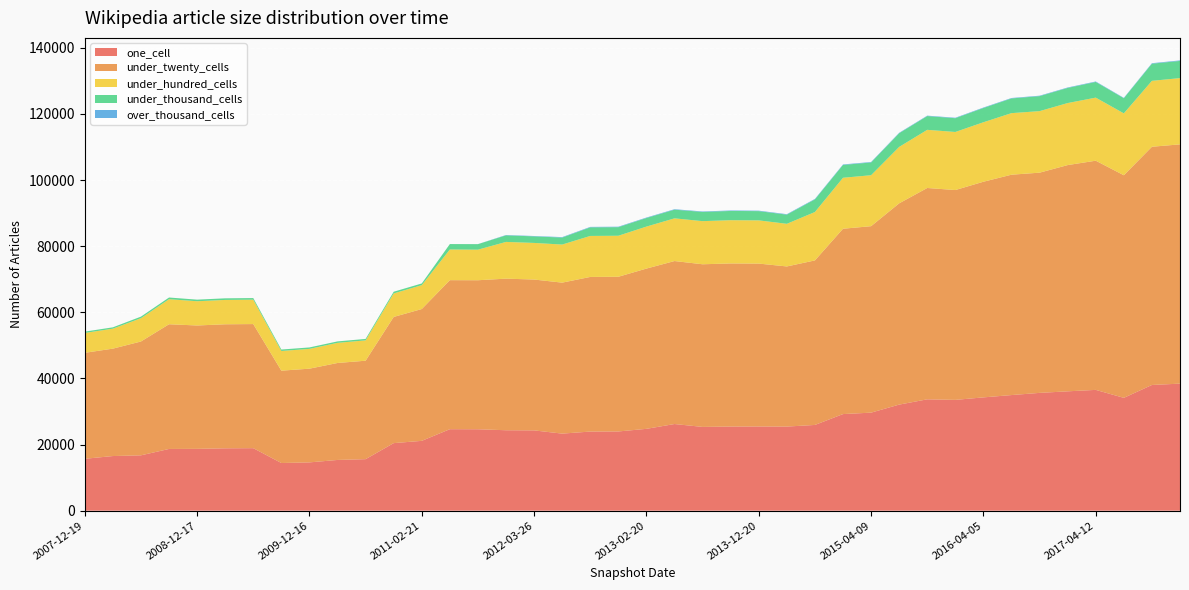

Reading left to right, list all the values displayed in this chart.

one_cell: 15703	16530	16745	18676	18707	18869	18912	14422	14611	15350	15588	20439	21127	24654	24634	24335	24291	23315	23938	23968	24759	26217	25343	25451	25470	25444	25939	29224	29659	32092	33687	33522	34274	34978	35638	36107	36544	34137	38030	38435
under_twenty_cells: 32059	32490	34437	37722	37319	37520	37541	27935	28350	29332	29781	38170	39875	45079	45078	45856	45632	45672	46771	46795	48478	49301	49199	49340	49279	48440	49772	56063	56407	60881	63929	63474	65234	66659	66613	68438	69328	67335	72059	72381
under_hundred_cells: 6003	6040	7043	7575	7333	7369	7382	5957	5989	6089	6155	7115	7221	9282	9245	11114	11076	11520	12404	12408	12703	12915	13046	13085	13071	12897	14640	15421	15414	17069	17594	17566	17995	18622	18614	18766	19079	18719	19942	20041
under_thousand_cells: 405	406	479	514	482	483	484	433	435	439	439	512	515	1639	1669	1982	1984	2112	2595	2594	2597	2625	2788	2794	2797	2773	3817	3885	3855	4144	4160	4164	4318	4448	4539	4574	4745	4579	5184	5199
over_thousand_cells: 0	0	0	0	0	0	0	0	0	0	0	0	0	1	21	109	109	140	142	142	142	142	141	142	142	142	146	146	146	129	129	139	134	134	134	137	139	117	153	155